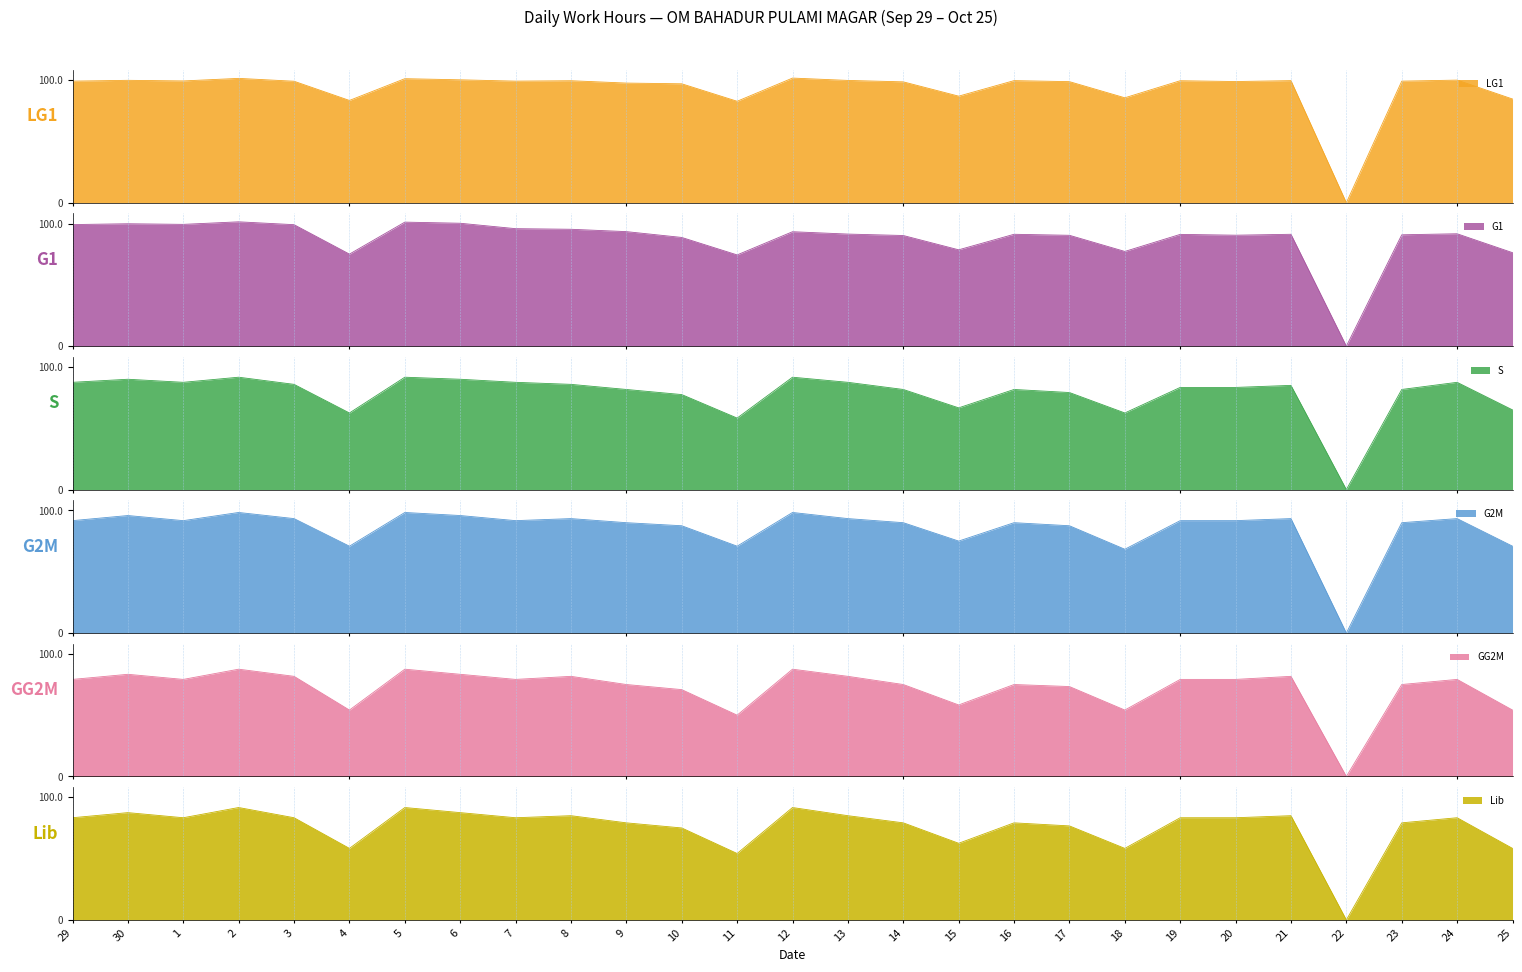

Reading left to right, list all the values displayed in this chart.

LG1: 11.9	12.0	11.9	12.2	11.9	10.0	12.1	12.0	11.9	11.9	11.7	11.6	9.9	12.2	12.0	11.8	10.4	11.9	11.8	10.3	11.9	11.9	11.9	0.0	11.9	12.0	10.2
G1: 11.9	12.0	11.9	12.2	11.9	9.0	12.1	12.0	11.5	11.4	11.2	10.6	8.9	11.2	11.0	10.8	9.4	10.9	10.8	9.3	10.9	10.9	10.9	0.0	10.9	11.0	9.2
S: 10.5	10.8	10.5	11.0	10.3	7.5	11.0	10.8	10.5	10.3	9.8	9.3	7.0	11.0	10.5	9.8	8.0	9.8	9.5	7.5	10.0	10.0	10.2	0.0	9.8	10.5	7.8
G2M: 11.0	11.5	11.0	11.8	11.2	8.5	11.8	11.5	11.0	11.2	10.8	10.5	8.5	11.8	11.2	10.8	9.0	10.8	10.5	8.2	11.0	11.0	11.2	0.0	10.8	11.2	8.5
GG2M: 9.5	10.0	9.5	10.5	9.8	6.5	10.5	10.0	9.5	9.8	9.0	8.5	6.0	10.5	9.8	9.0	7.0	9.0	8.8	6.5	9.5	9.5	9.8	0.0	9.0	9.5	6.5
Lib: 10.0	10.5	10.0	11.0	10.0	7.0	11.0	10.5	10.0	10.2	9.5	9.0	6.5	11.0	10.2	9.5	7.5	9.5	9.2	7.0	10.0	10.0	10.2	0.0	9.5	10.0	7.0